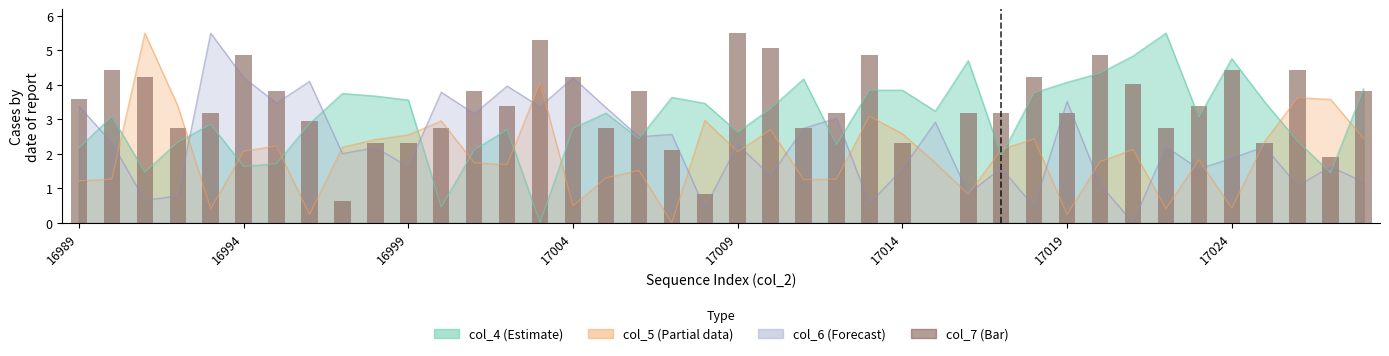

Reading right to left, transcribe all the data shown in this chart.

3.8	1.9	4.4	2.3	4.4	3.4	2.8	4.0	4.9	3.2	4.2	3.2	3.2	0.0	2.3	4.9	3.2	2.8	5.1	5.5	0.8	2.1	3.8	2.8	4.2	5.3	3.4	3.8	2.8	2.3	2.3	0.6	3.0	3.8	4.9	3.2	2.8	4.2	4.4	3.6